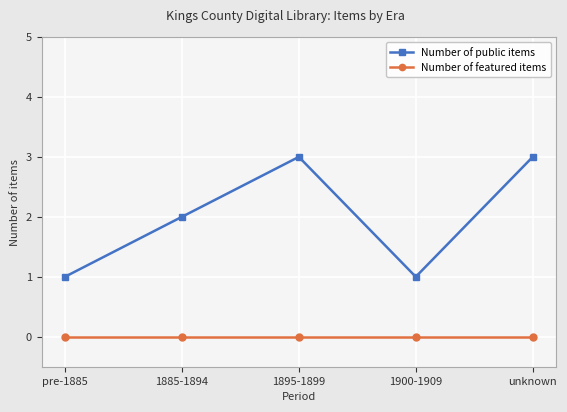

List the series in order of their overall mean, highest first.

Number of public items, Number of featured items